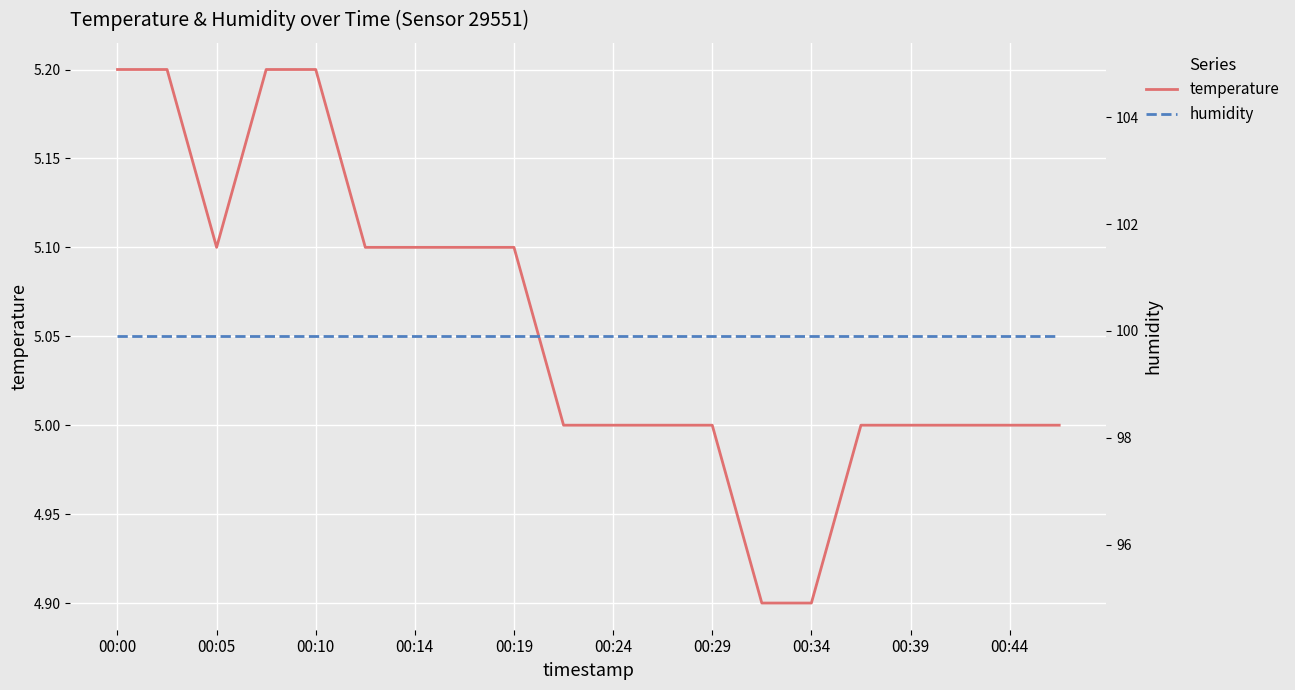

Is the value of humidity at 00:39 greater than the value of temperature at 00:39?

Yes